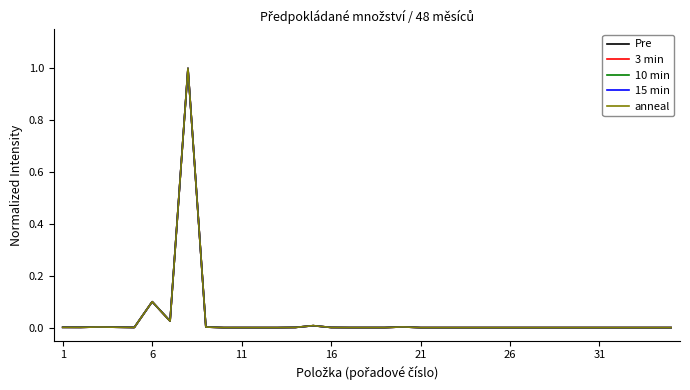

Which series has the widest spread of values?

10 min